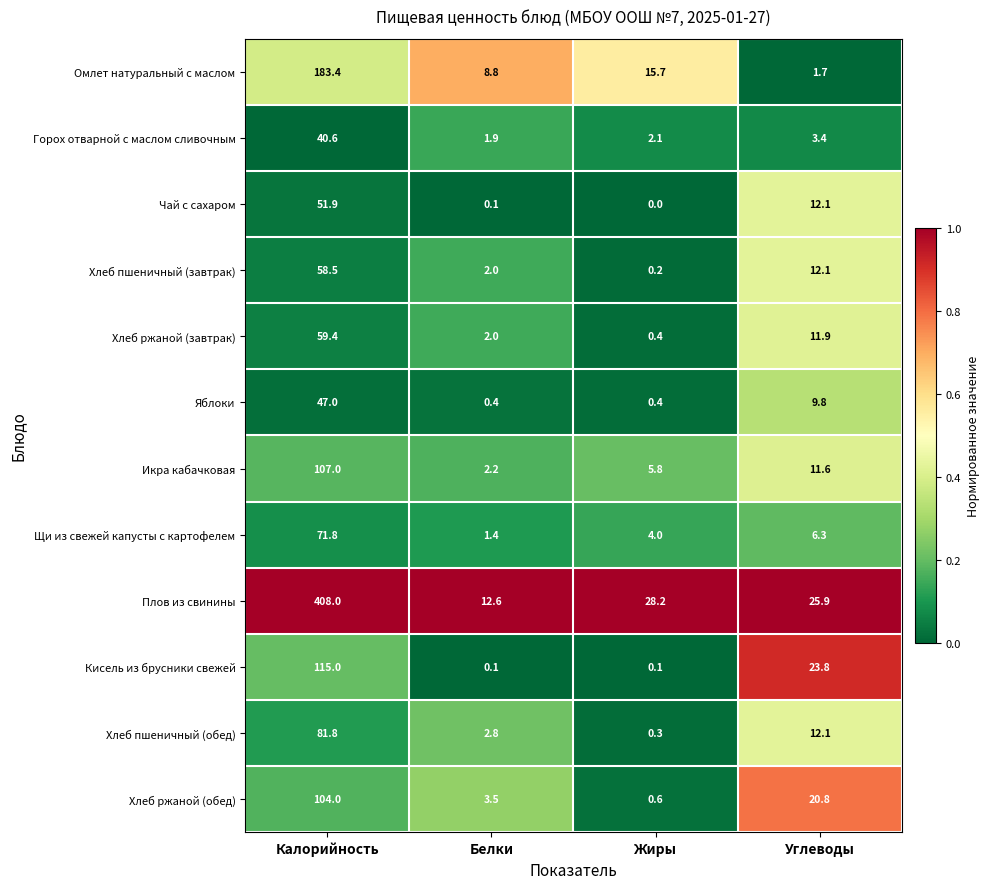

Rank the series by their maximum value, from lowest to highest.

Горох отварной с маслом сливочным, Яблоки, Чай с сахаром, Хлеб пшеничный (завтрак), Хлеб ржаной (завтрак), Щи из свежей капусты с картофелем, Хлеб пшеничный (обед), Хлеб ржаной (обед), Икра кабачковая, Кисель из брусники свежей, Омлет натуральный с маслом, Плов из свинины